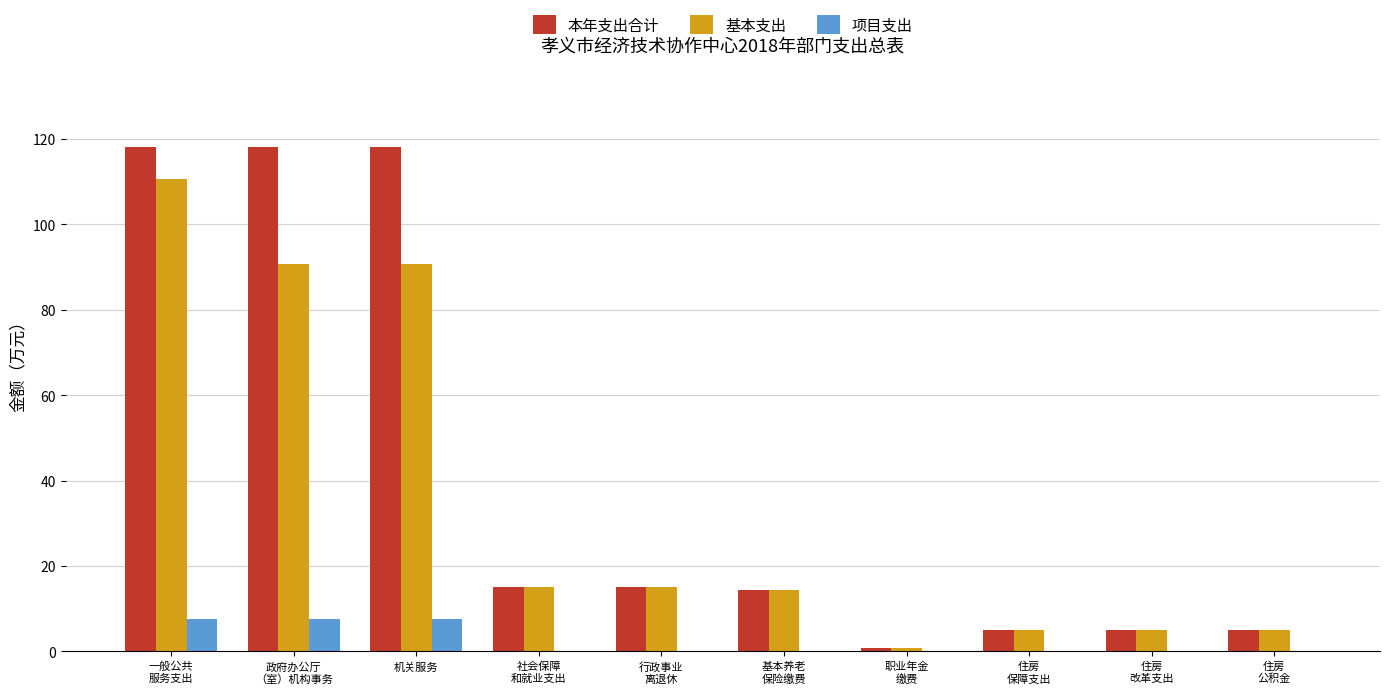

What is the maximum value shown in the chart?

118.2